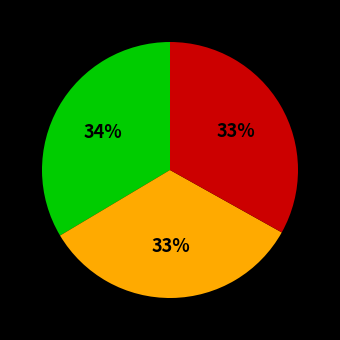

Is there a majority slice in this chart?

No